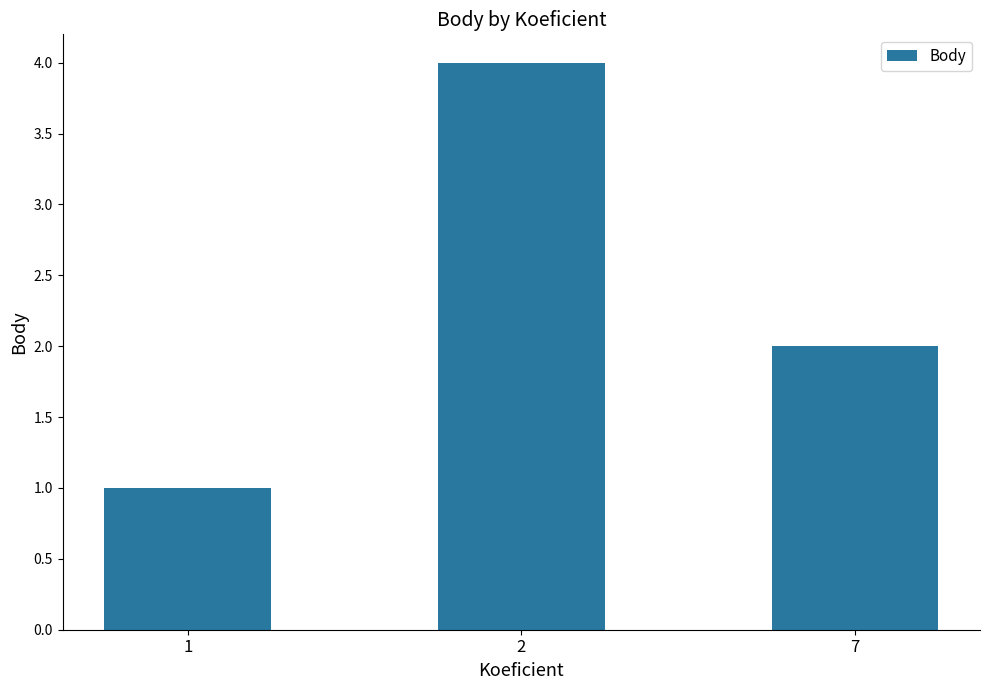

Reading right to left, extract all data points from this chart.

2	4	1